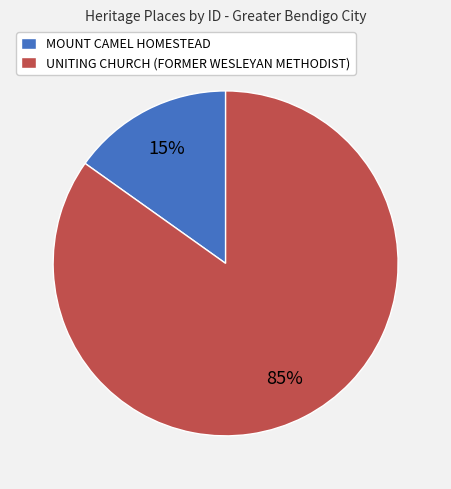

Combined, do MOUNT CAMEL HOMESTEAD and UNITING CHURCH (FORMER WESLEYAN METHODIST) account for over 50%?

Yes